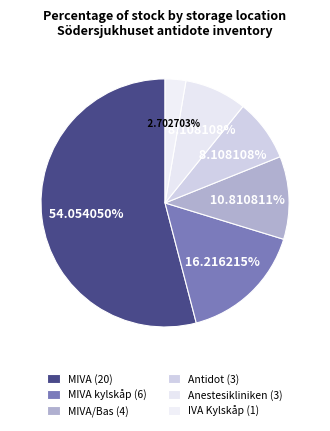

How many segments does this pie chart have?

6